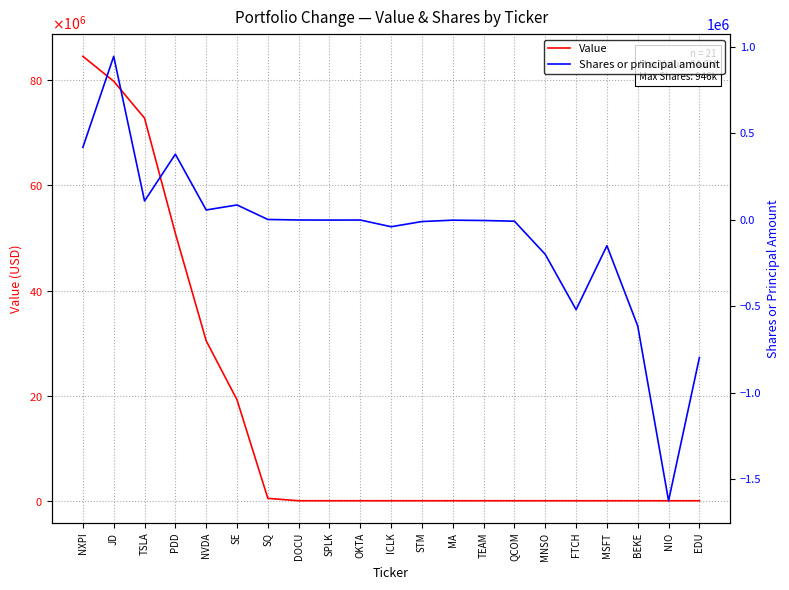

What is the difference between the maximum and minimum values in the Shares or principal amount series?

2572942